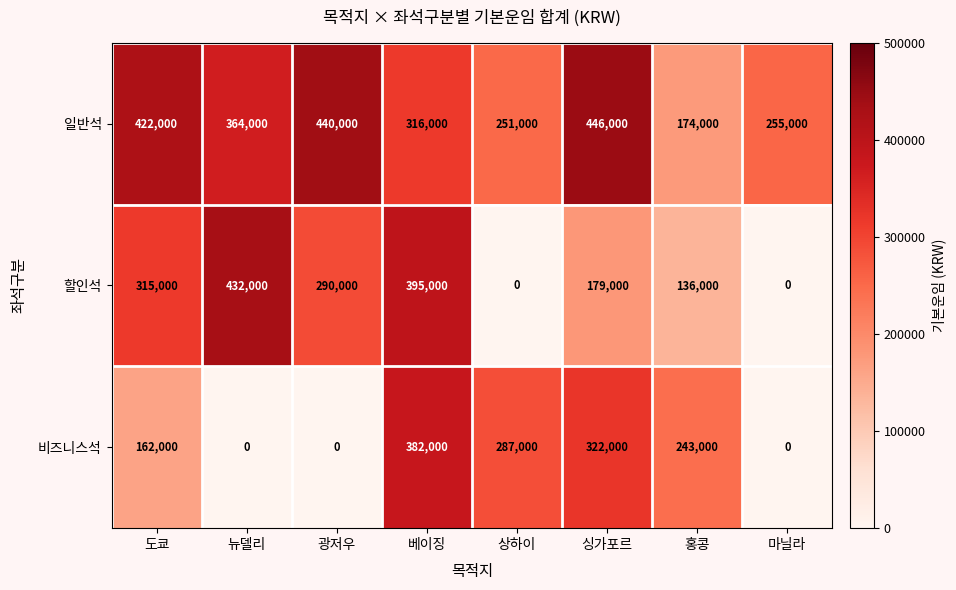

Rank the series by their maximum value, from lowest to highest.

비즈니스석, 할인석, 일반석